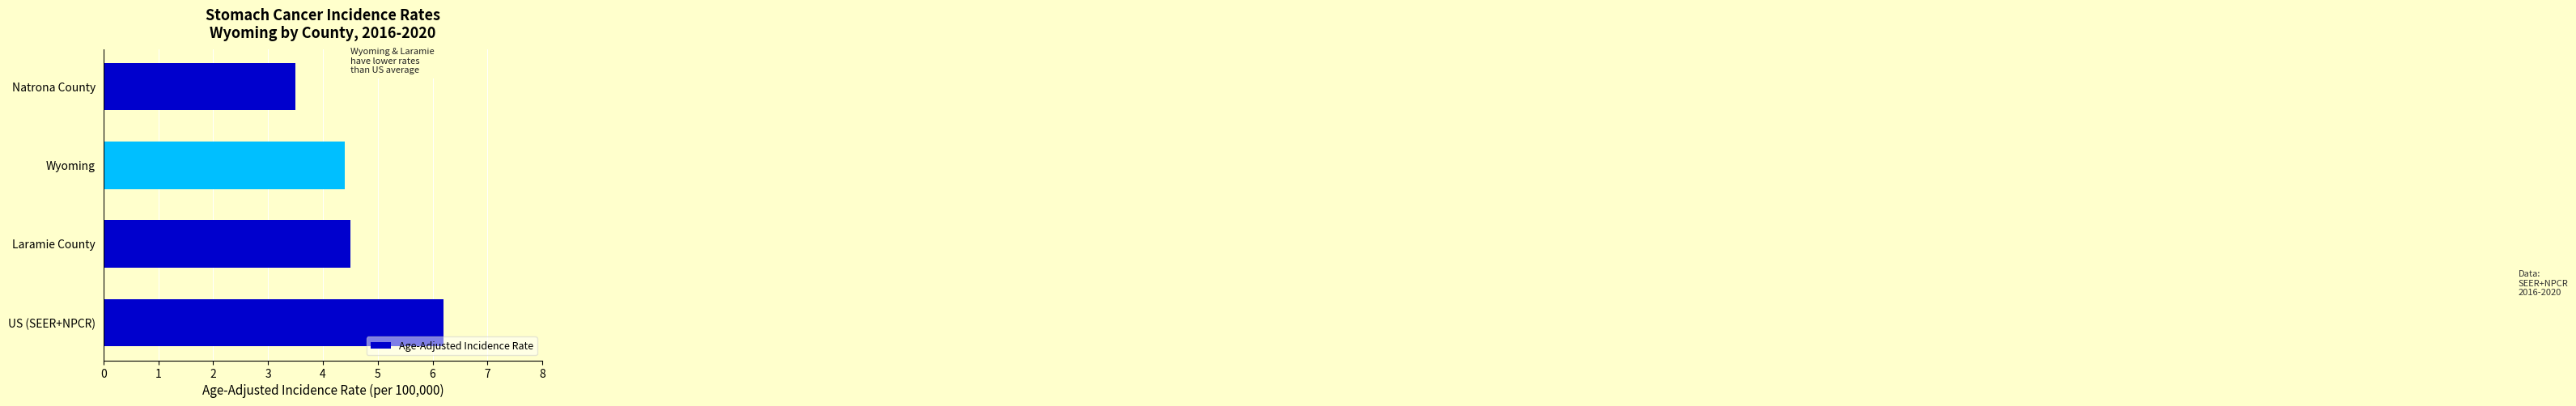

Does the chart contain any negative values?

No